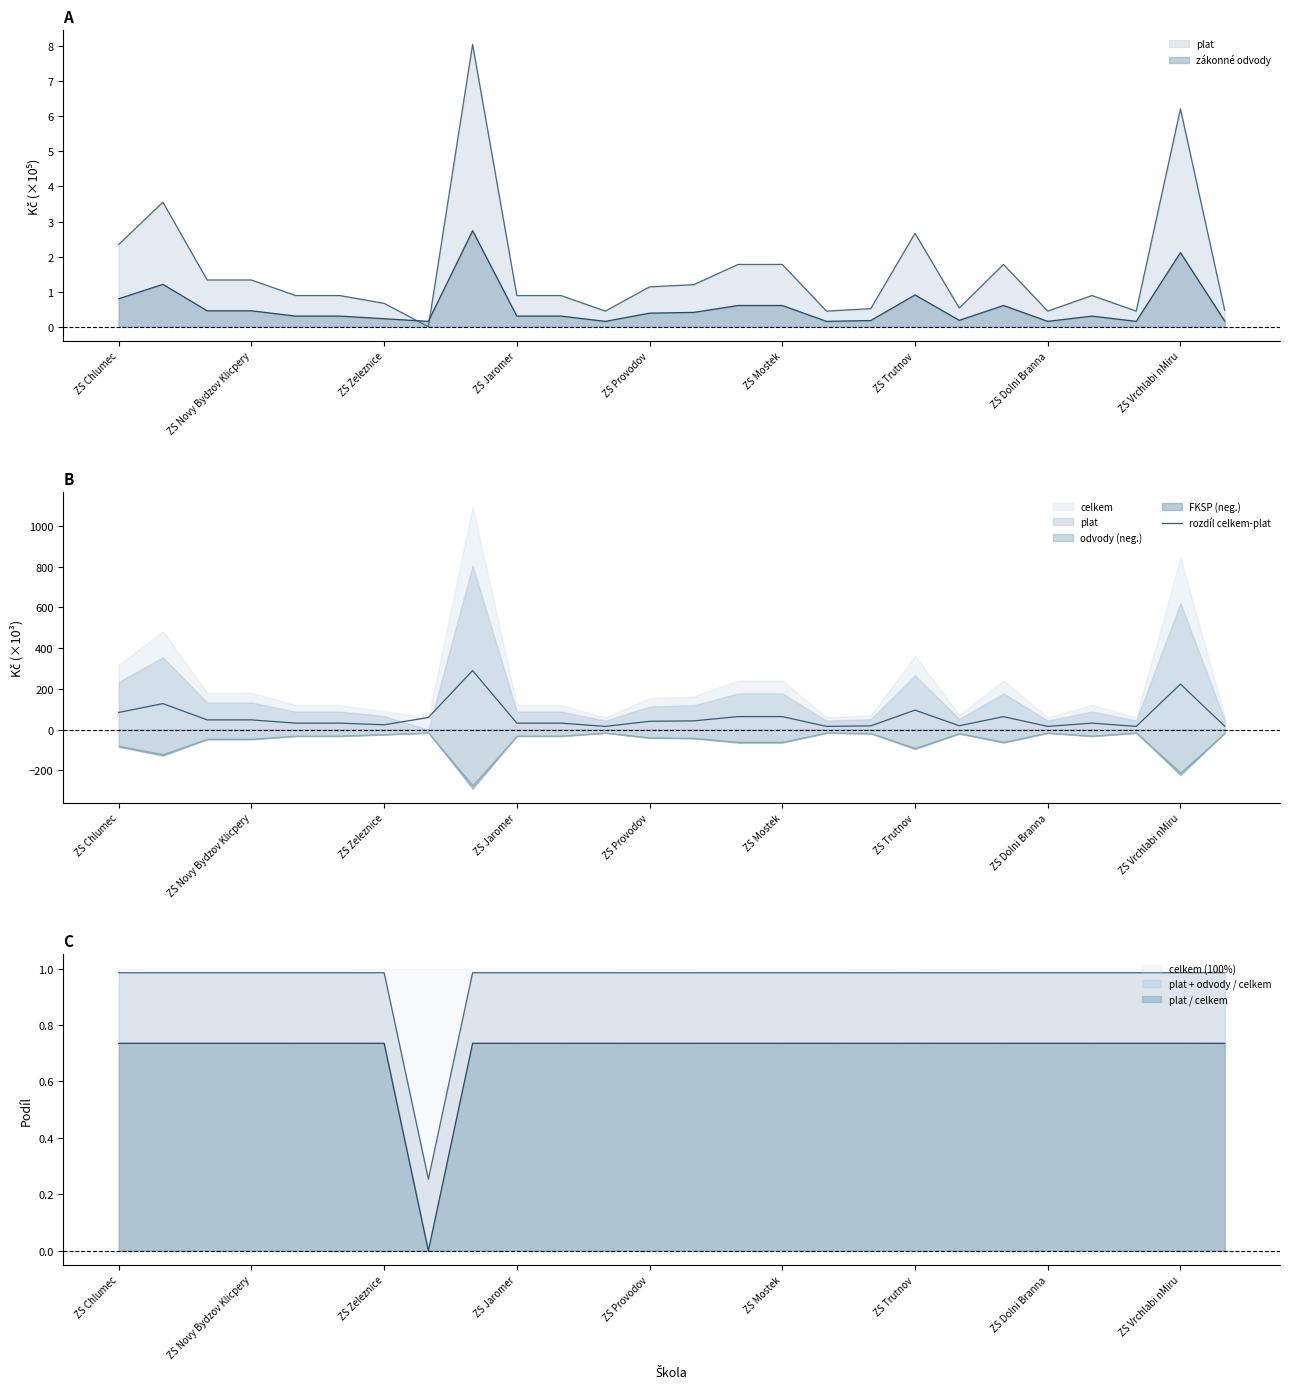

What is the highest value of the rozdíl celkem-plat series?

289.9